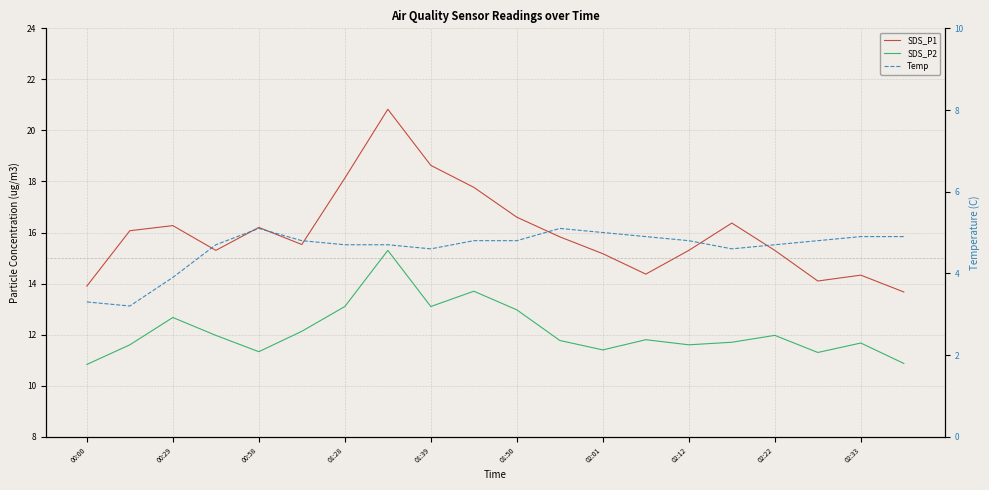

What is the sum of all SDS_P2 values?

242.8